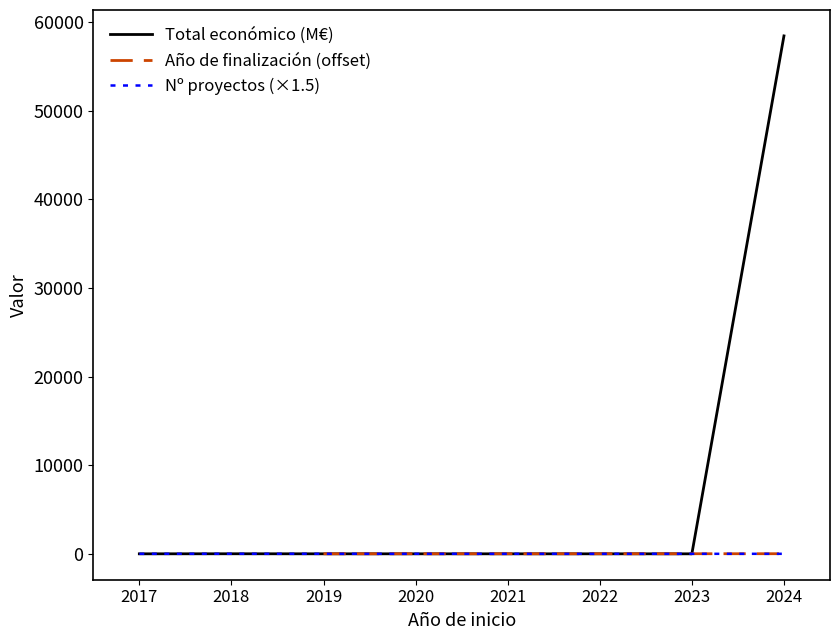

What is the difference between the second highest and minimum values?

6.5